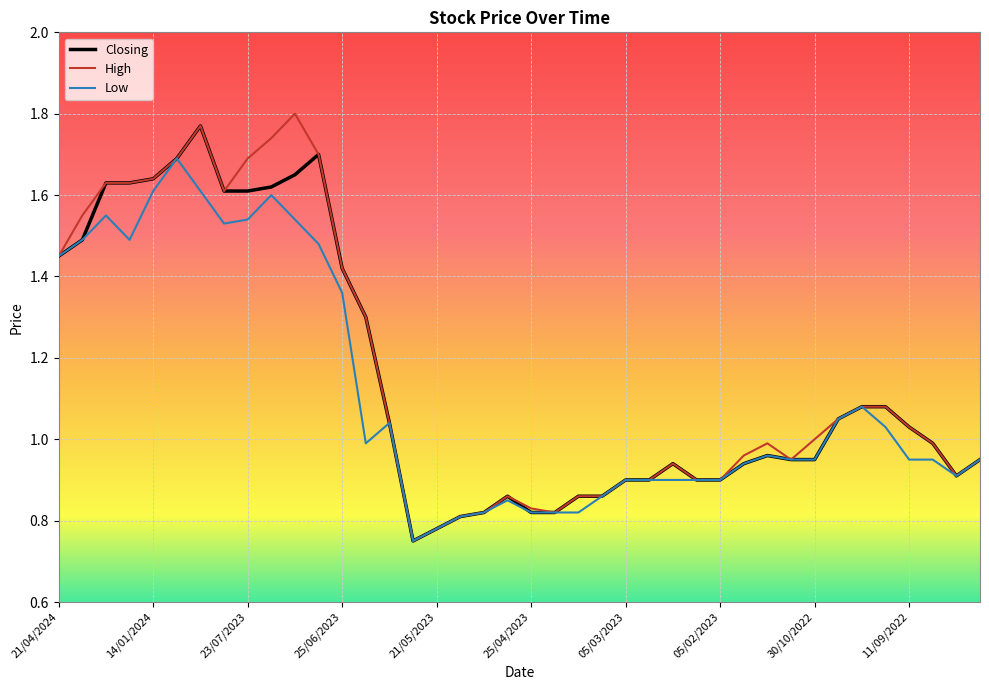

Where is Low nearest to the value 1?

13